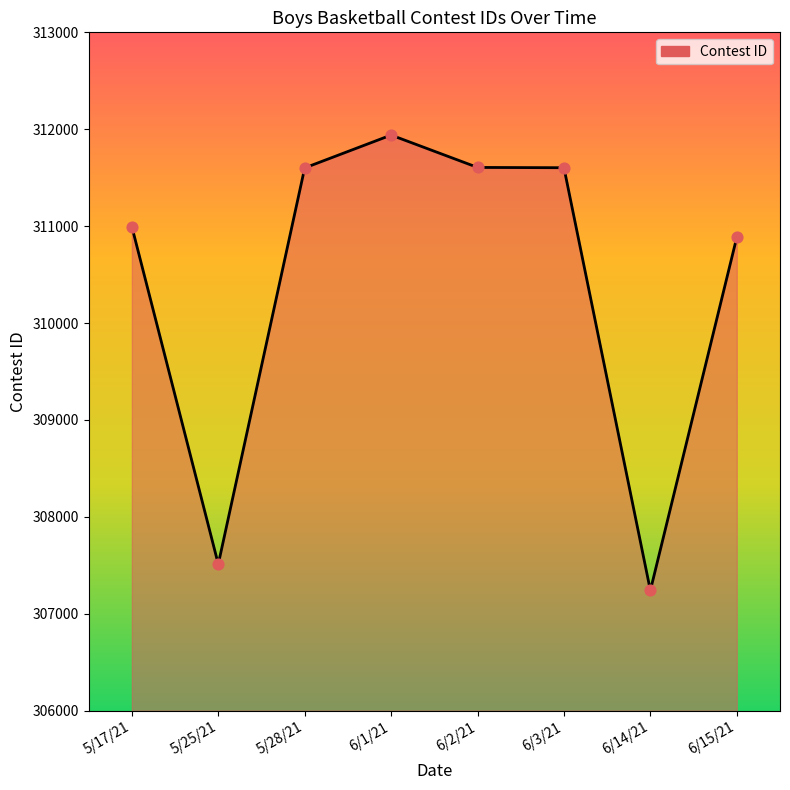

What is the change in value from 6/1/21 to 6/14/21?

-4699